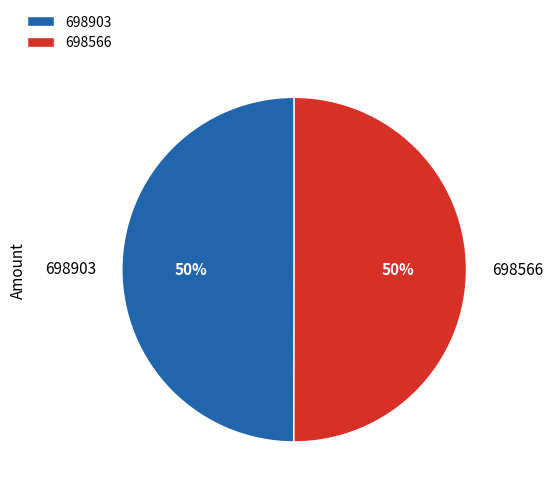

What percentage is the 698566 slice, to the nearest percent?

50%